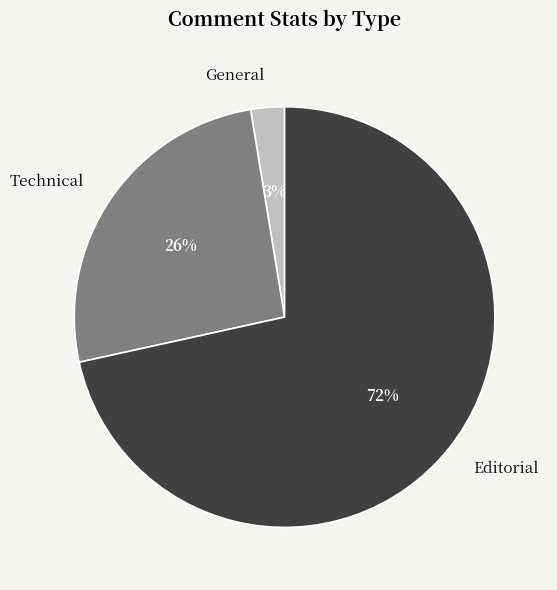

Rank the categories by value from lowest to highest.

General, Technical, Editorial